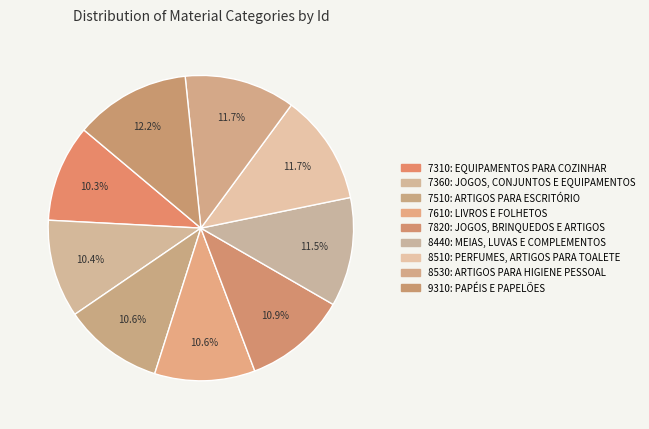

True or false: 7610: LIVROS E FOLHETOS accounts for 11% of the total.

True